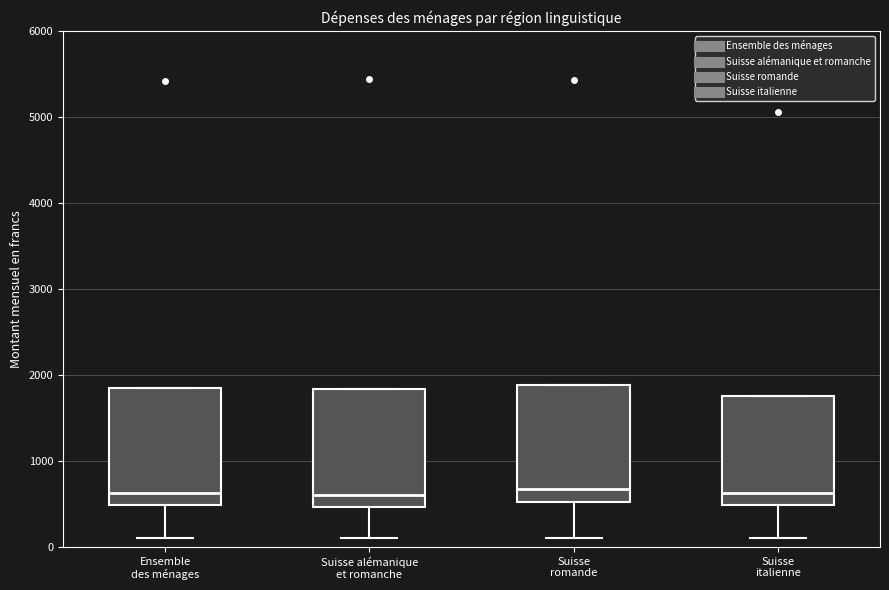

Where is the upper edge of the box for Suisse italienne on the y-axis? The values are not printed on the chart, so give them approximately, as read against the axis.

1800